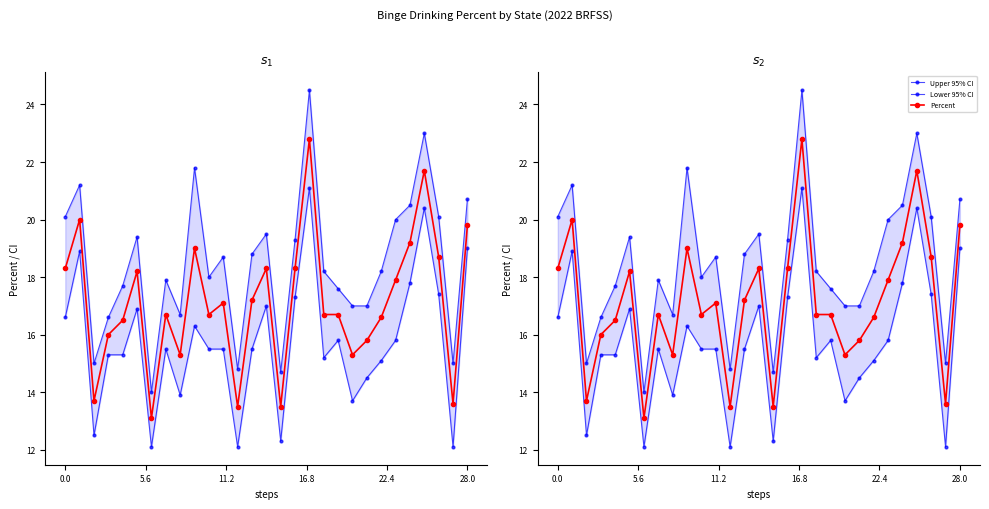

What is the spread (max minus min) of values at 25?

2.6